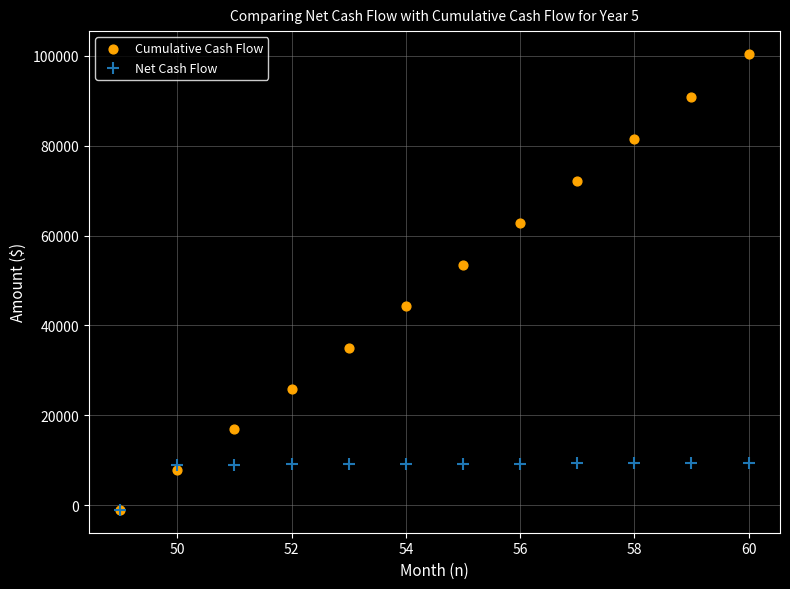

Which series has the largest Y range (max minus min)?

Cumulative Cash Flow